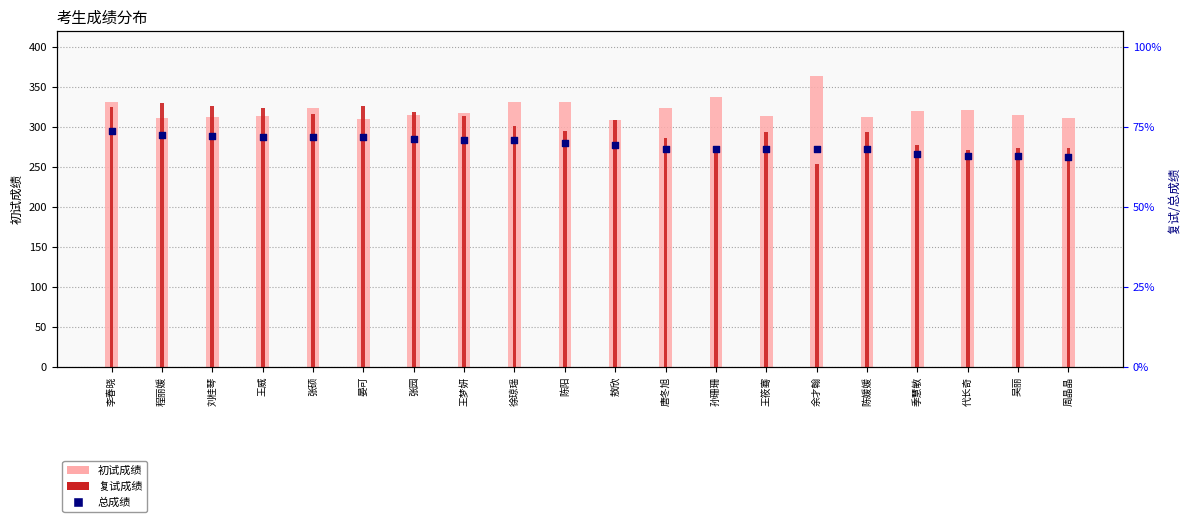

At which category is the sum across all series the highest?

余才翰